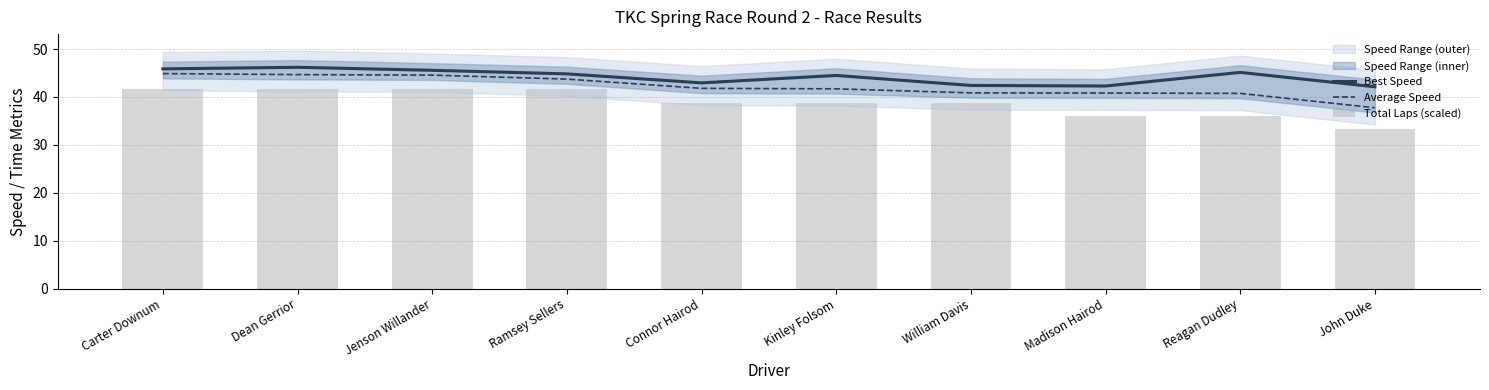

What position from the right is Ramsey Sellers?

7